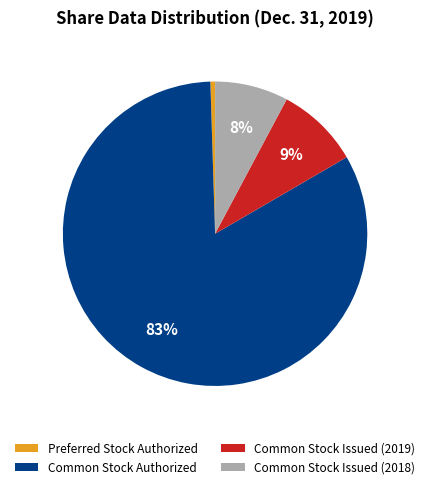

Which category has the biggest portion of the pie?

Common Stock Authorized